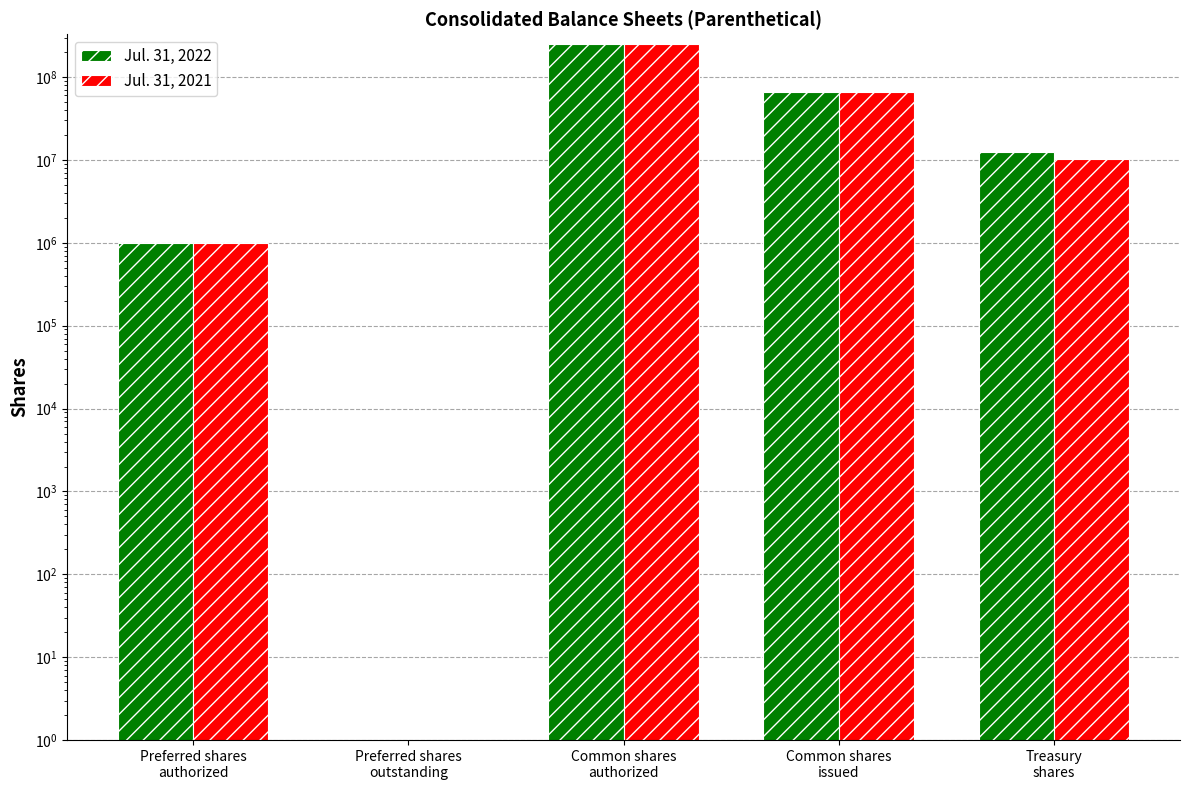

What are all the series names shown in the legend?

Jul. 31, 2022, Jul. 31, 2021